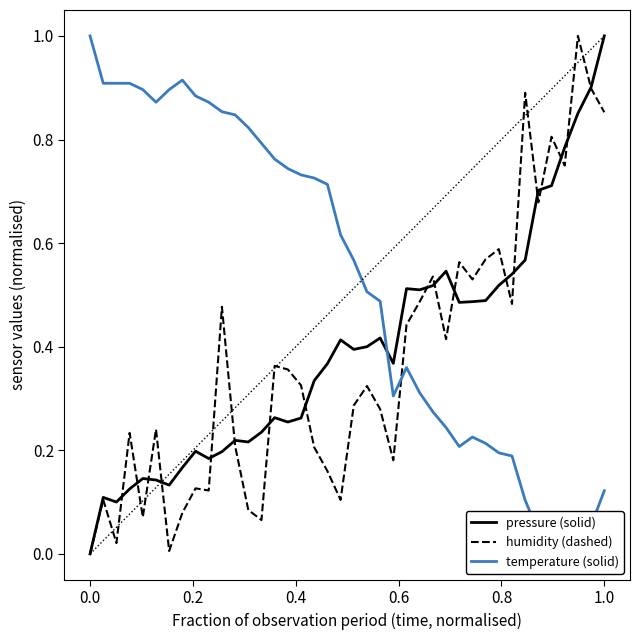

What is the highest value of the humidity (dashed) series?

1.0